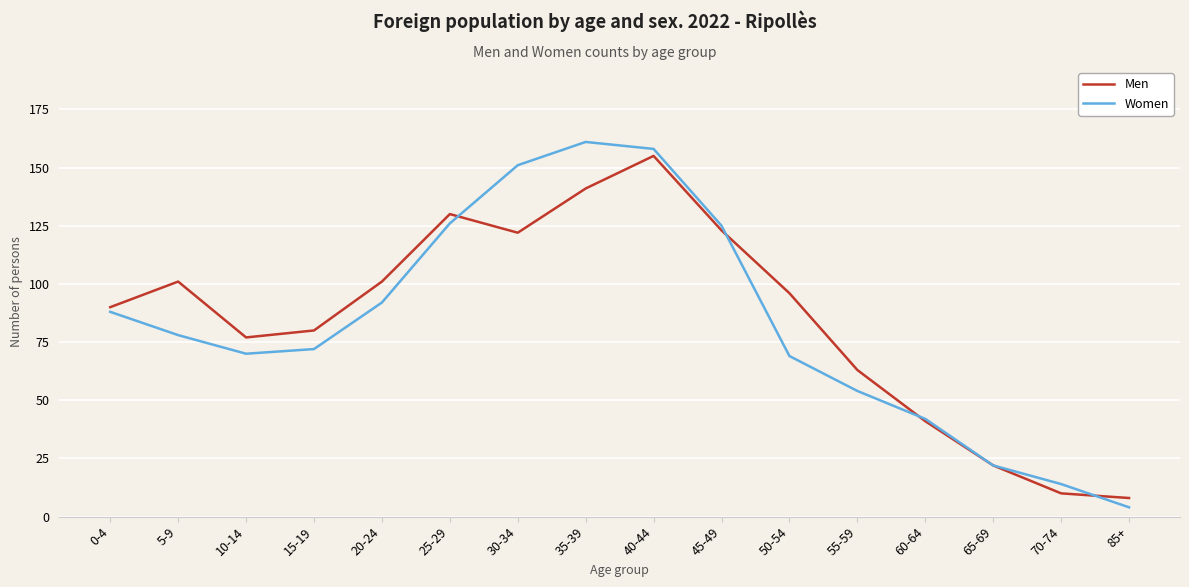

Reading right to left, what are all the values shown in this chart?

Men: 85+=8	70-74=10	65-69=22	60-64=41	55-59=63	50-54=96	45-49=123	40-44=155	35-39=141	30-34=122	25-29=130	20-24=101	15-19=80	10-14=77	5-9=101	0-4=90
Women: 85+=4	70-74=14	65-69=22	60-64=42	55-59=54	50-54=69	45-49=125	40-44=158	35-39=161	30-34=151	25-29=126	20-24=92	15-19=72	10-14=70	5-9=78	0-4=88